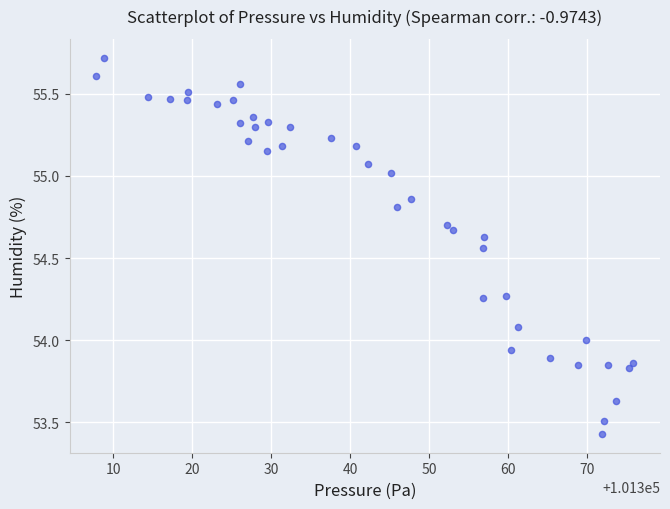

What is the range of X values (max minus min)?

68.0